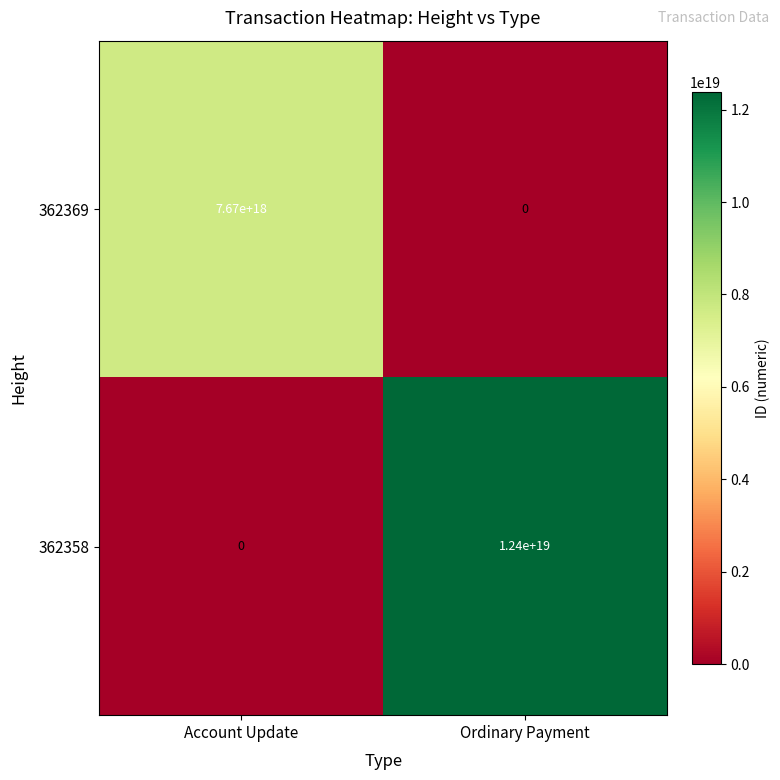

Where is 362369 nearest to the value 3835000000000000000?

Account Update